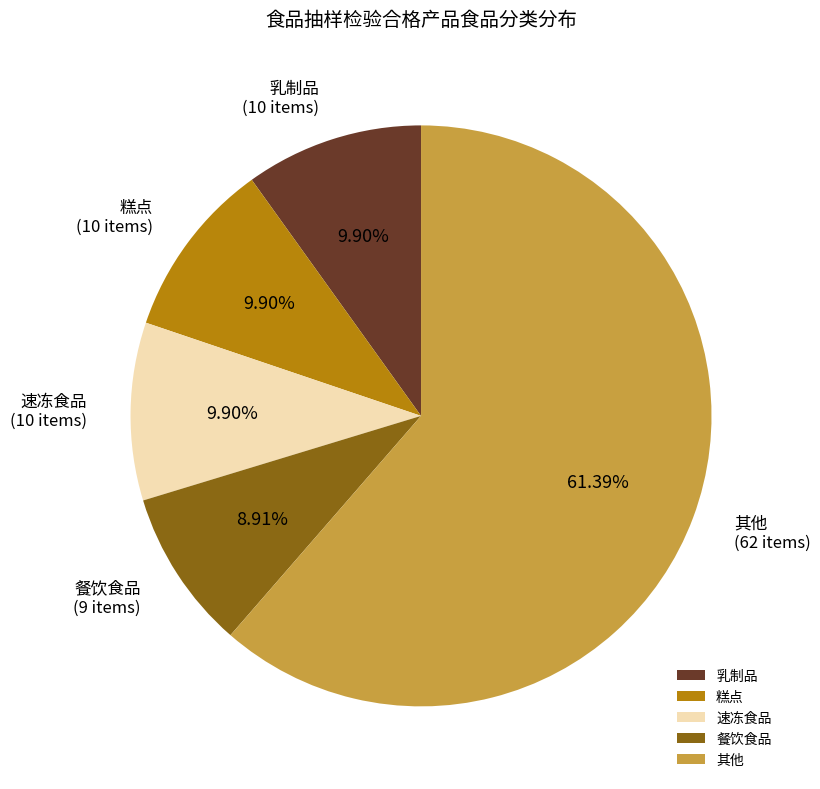

To the nearest percent, what is the difference between the largest and smallest slice percentages?

52%